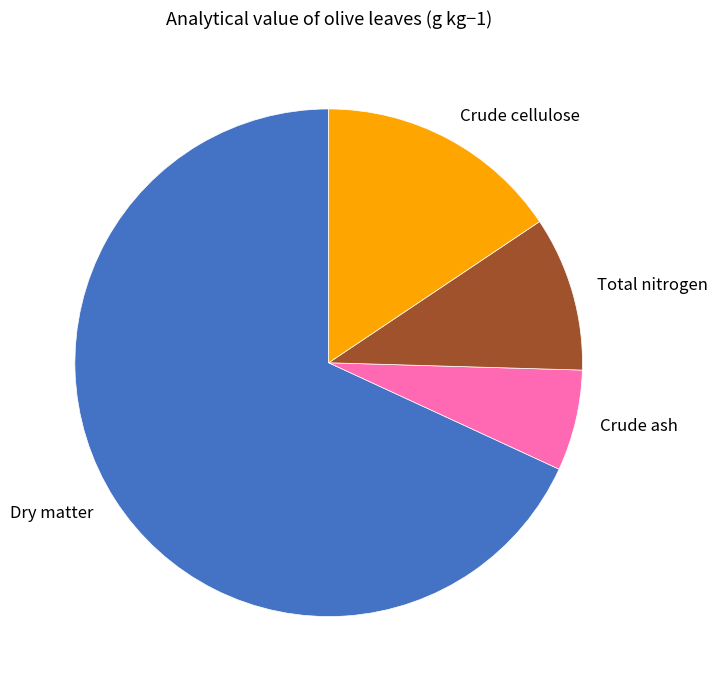

Which category has the smallest portion of the pie?

Crude ash